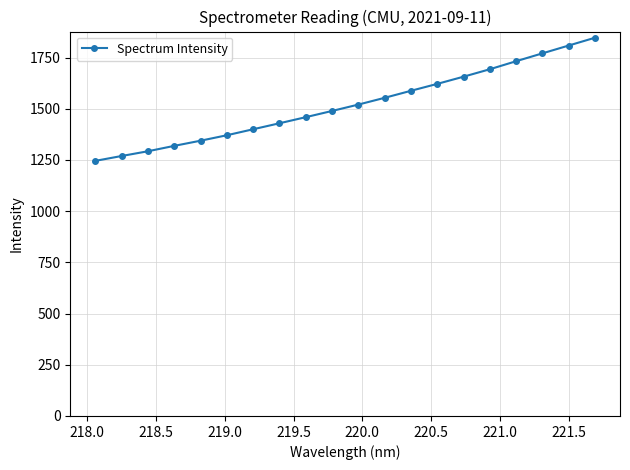

What is the minimum value shown in the chart?

1245.3